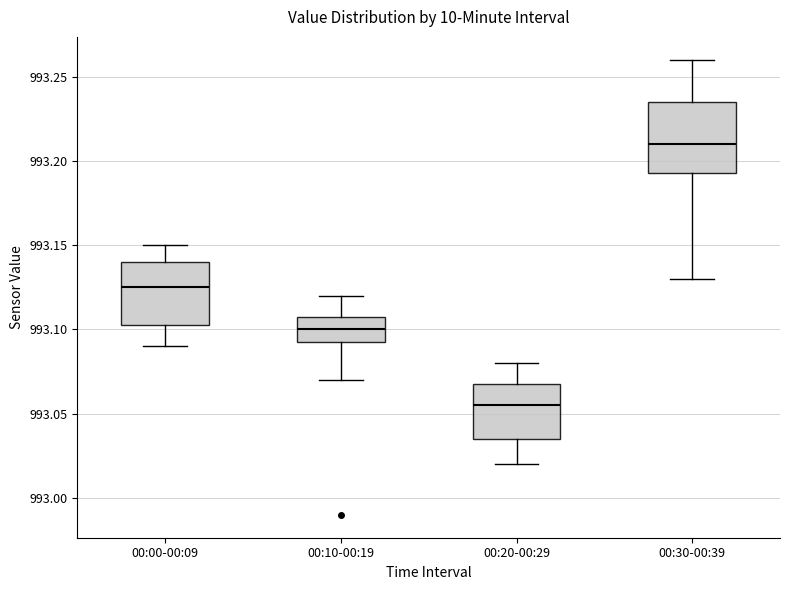

Reading left to right, read every box against the y-axis: the position of its median line, the range the box covers, and the ends of its whiskers. The values are not printed on the chart, so give them approximately, as read against the axis.

00:00-00:09: median 993.125, box 993.105 to 993.140, whiskers 993.090 to 993.150
00:10-00:19: median 993.100, box 993.095 to 993.110, whiskers 993.070 to 993.120
00:20-00:29: median 993.055, box 993.035 to 993.070, whiskers 993.020 to 993.080
00:30-00:39: median 993.210, box 993.195 to 993.235, whiskers 993.130 to 993.260